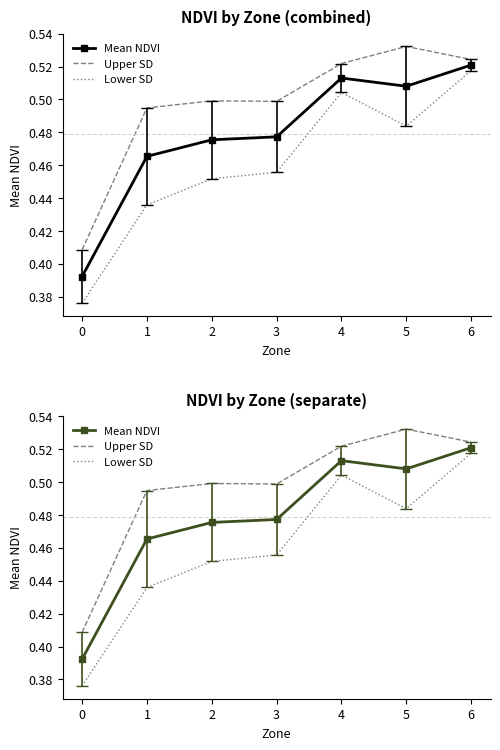

True or false: Upper SD and Mean NDVI intersect in this chart.

False